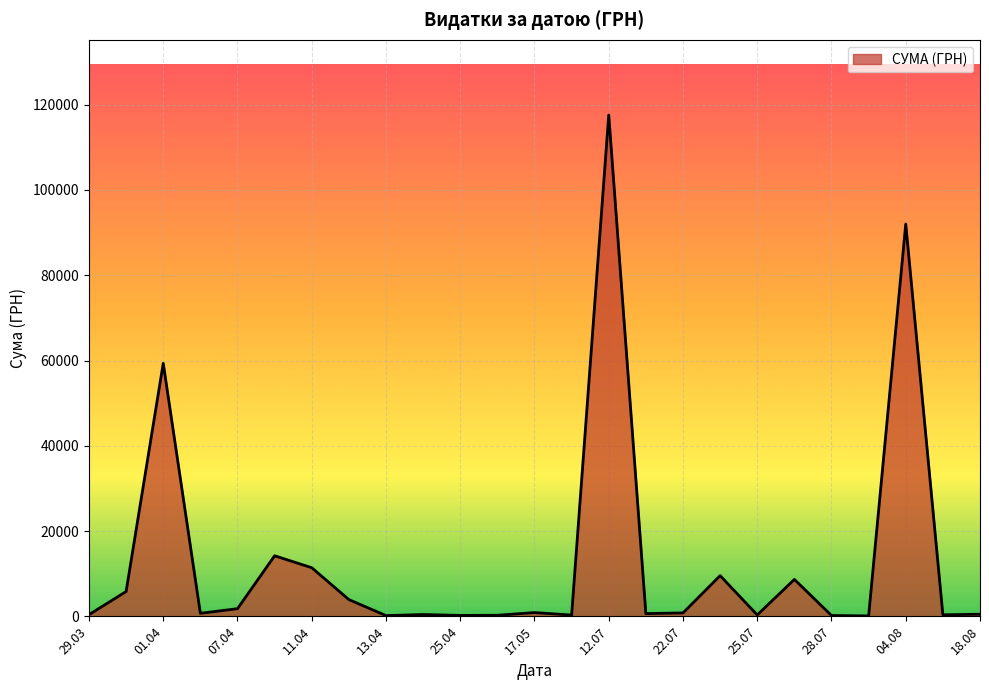

What is the difference between the maximum and minimum values?

117471.0